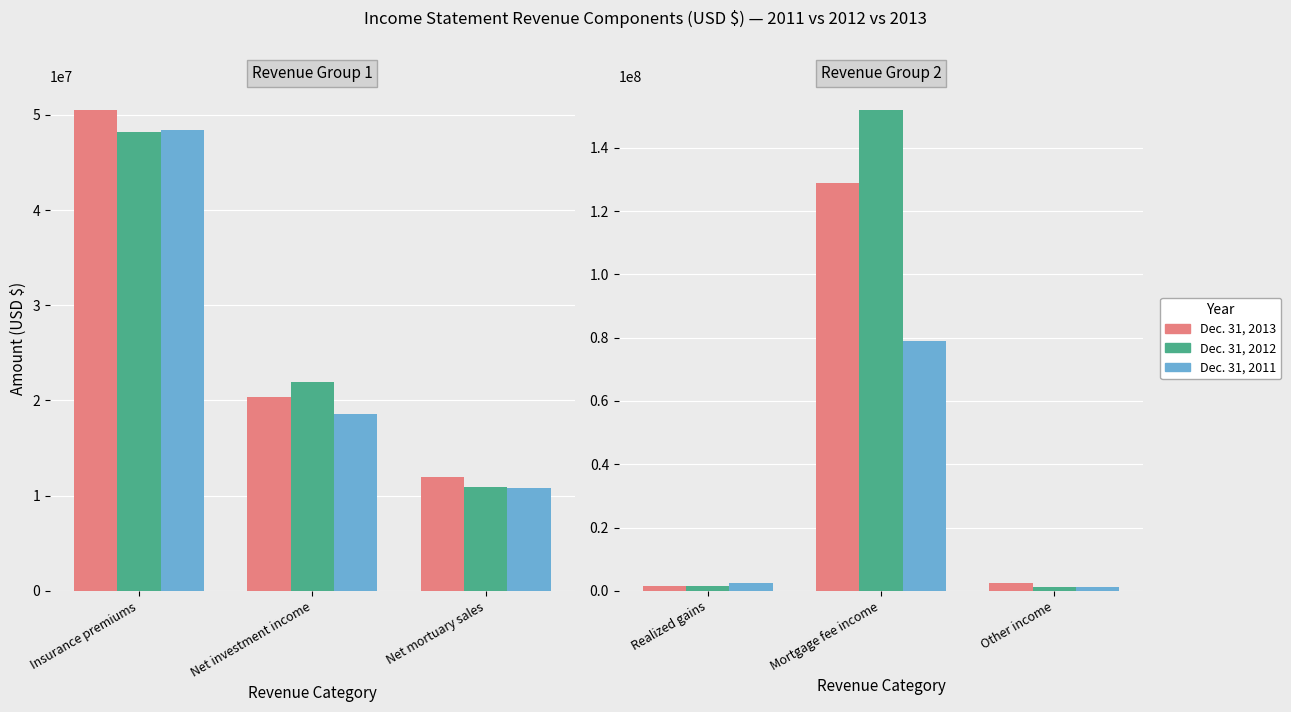

What is the lowest value of the Dec. 31, 2011 series?

1108969